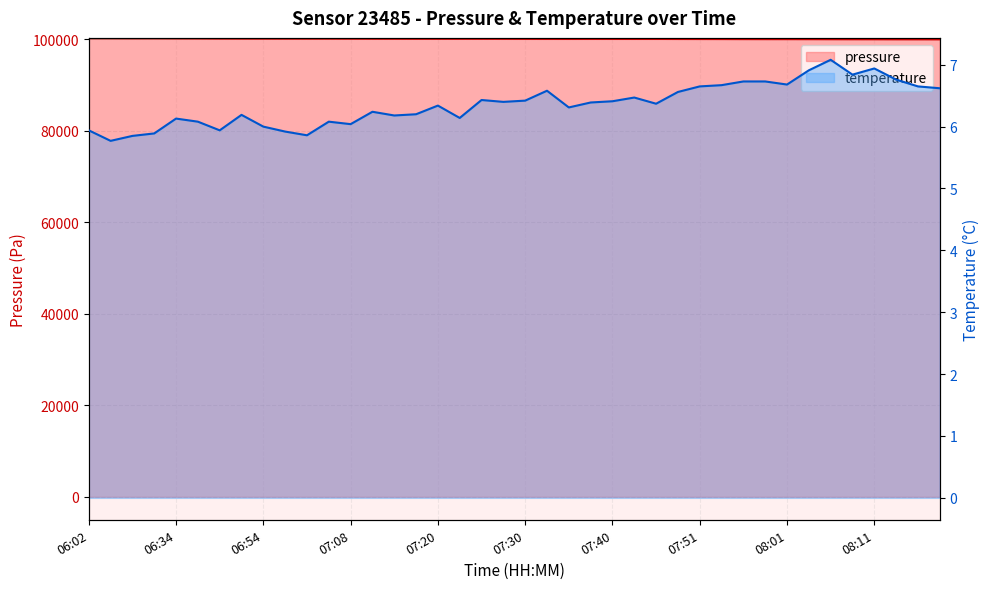

At which label is pressure closest to 100122?

07:11